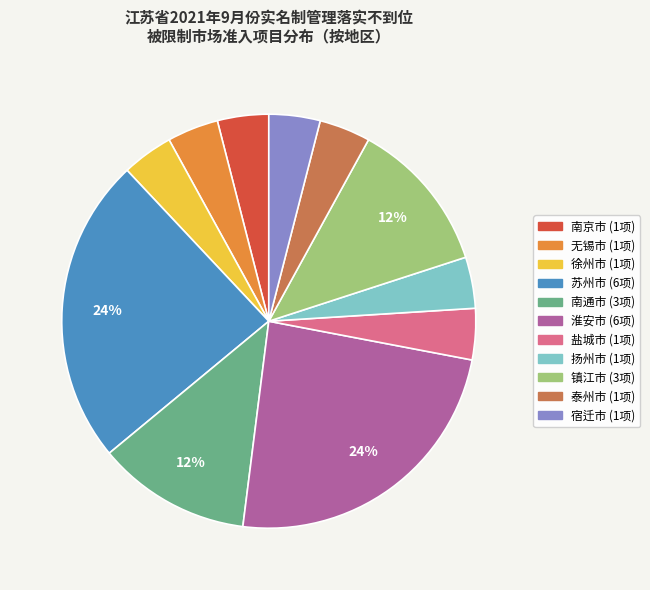

Do 苏州市 and 扬州市 together represent more than half of the pie?

No